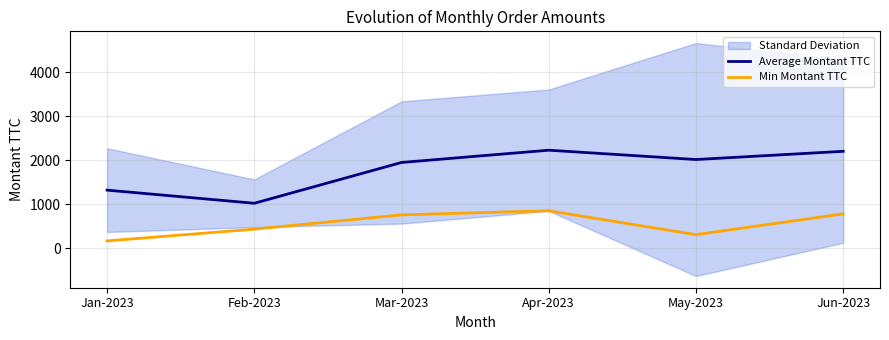

Which has a higher value, Apr-2023 or Jan-2023?

Apr-2023